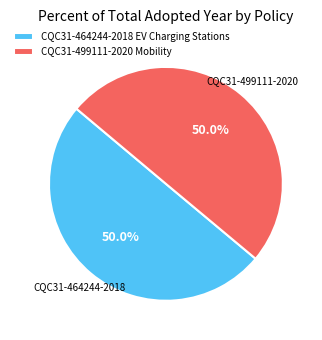

Is the sum of CQC31-464244-2018 EV Charging Stations and CQC31-499111-2020 Mobility greater than half?

Yes